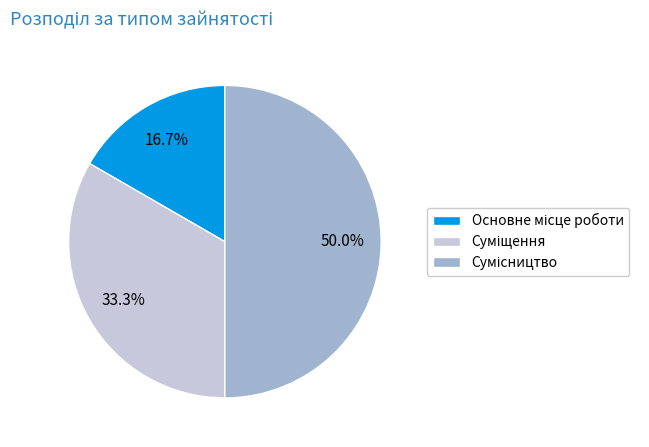

Rank the categories by value from highest to lowest.

Сумісництво, Суміщення, Основне місце роботи